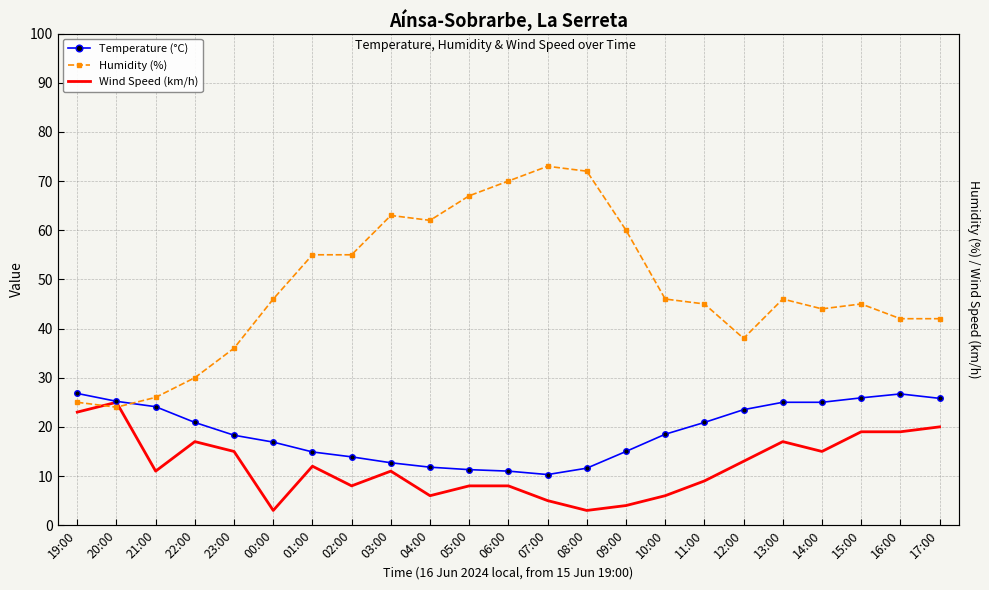

List the series in order of their overall mean, highest first.

Humidity (%), Temperature (°C), Wind Speed (km/h)